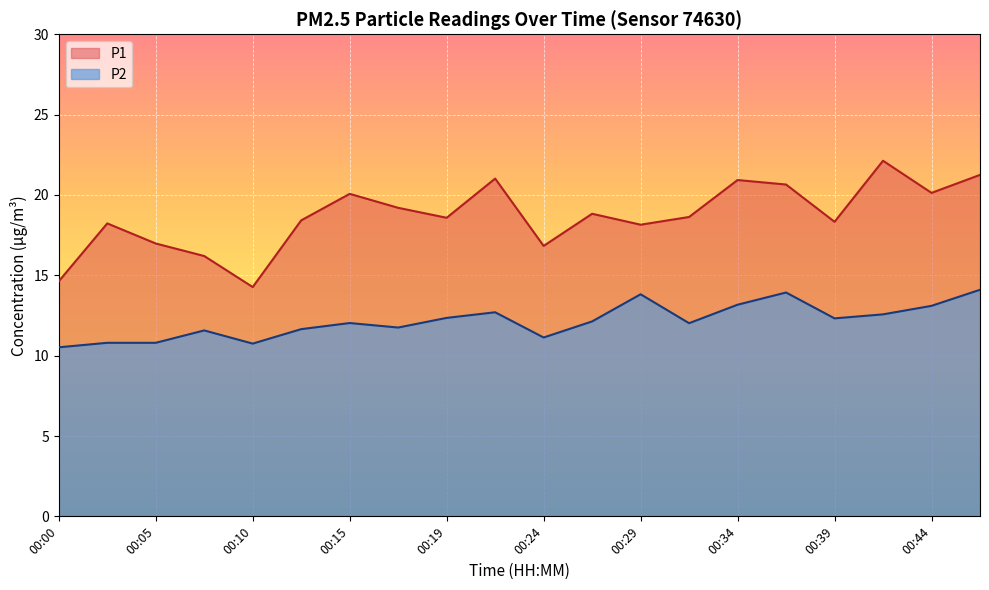

True or false: P1 and P2 intersect in this chart.

False